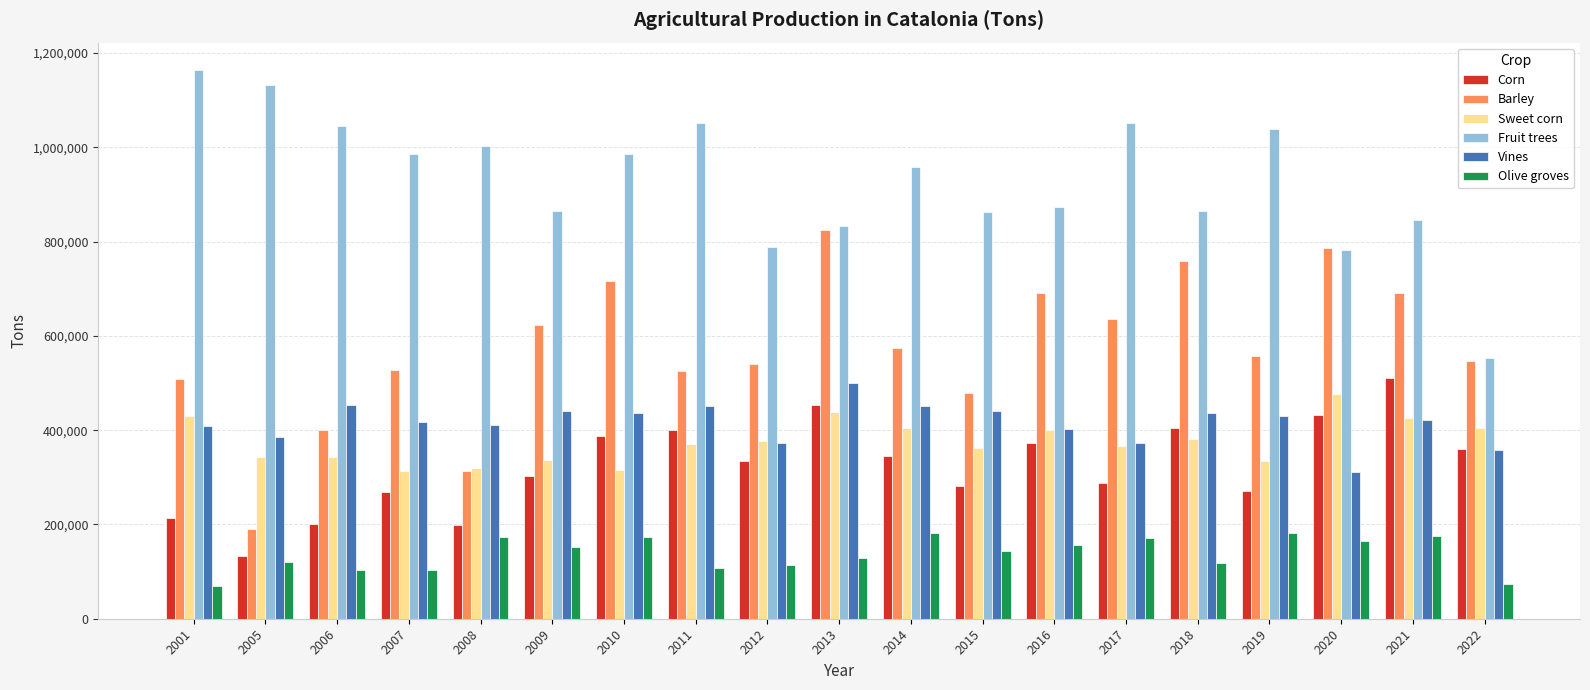

Read the Vines value at 2010.

437331